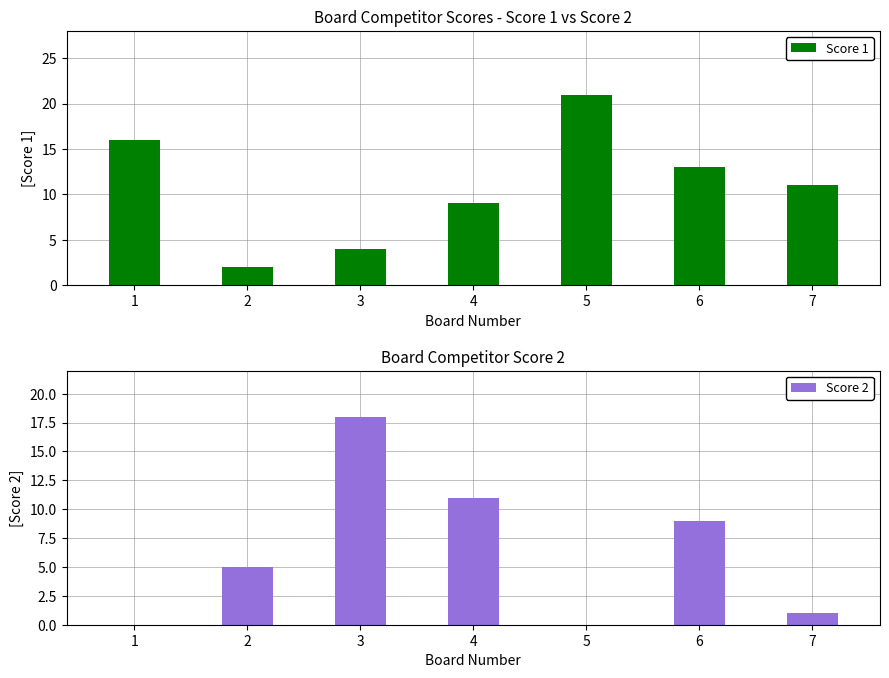

Reading left to right, list all the values displayed in this chart.

Score 1: 16	2	4	9	21	13	11
Score 2: 0	5	18	11	0	9	1